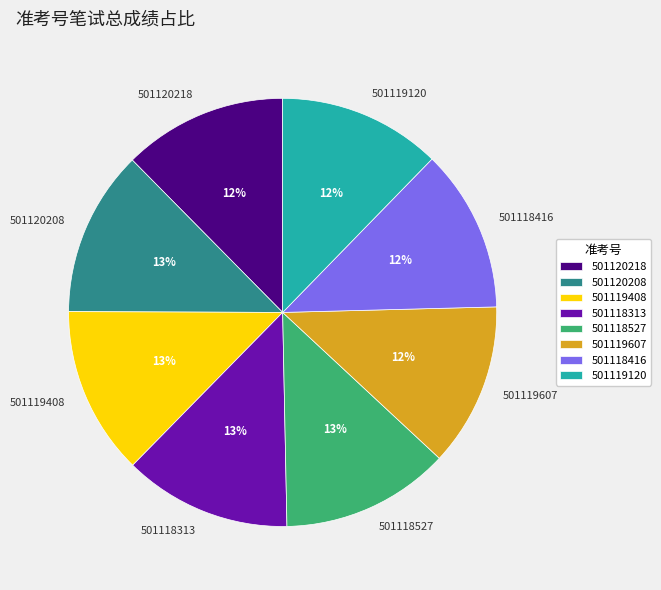

Is there any slice that represents more than half of the pie?

No